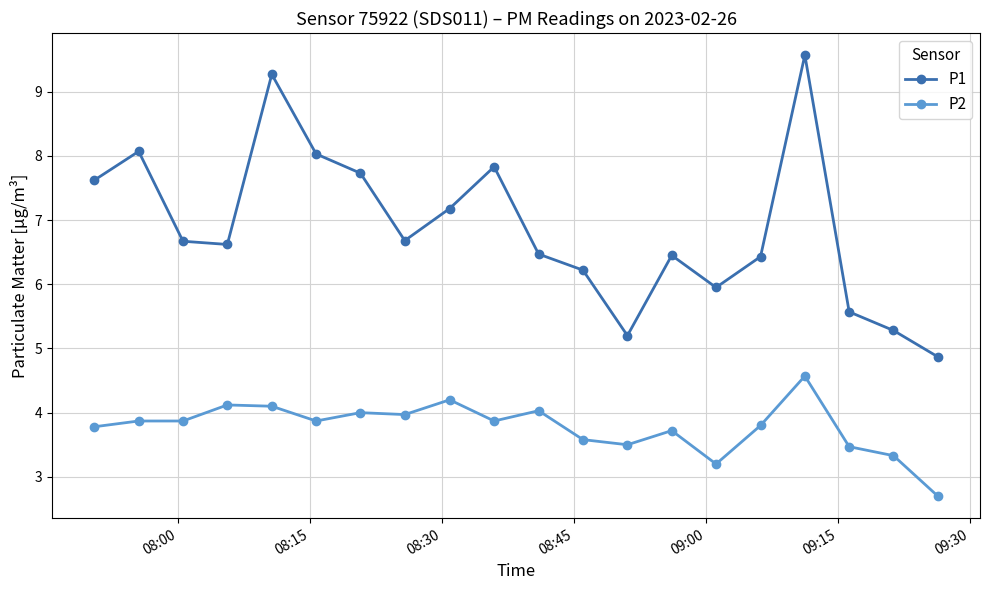

True or false: P1 and P2 intersect in this chart.

False